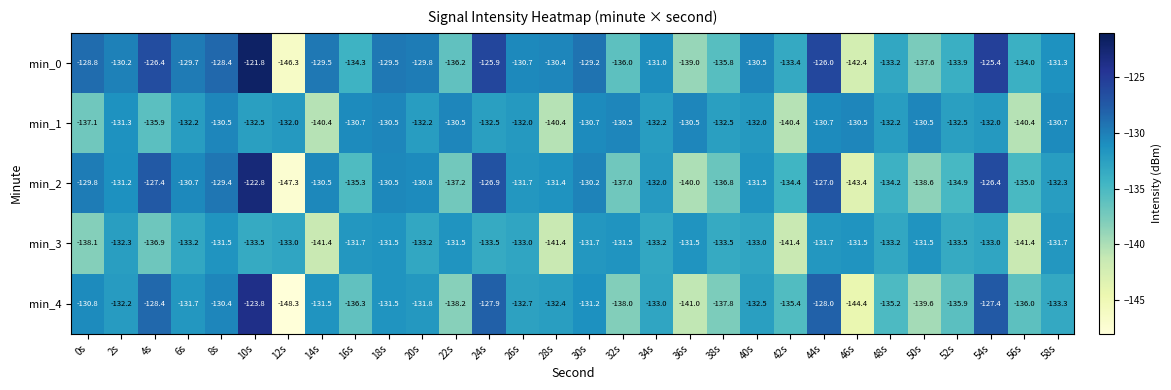

Where does the min_1 series first go above -132?

2s